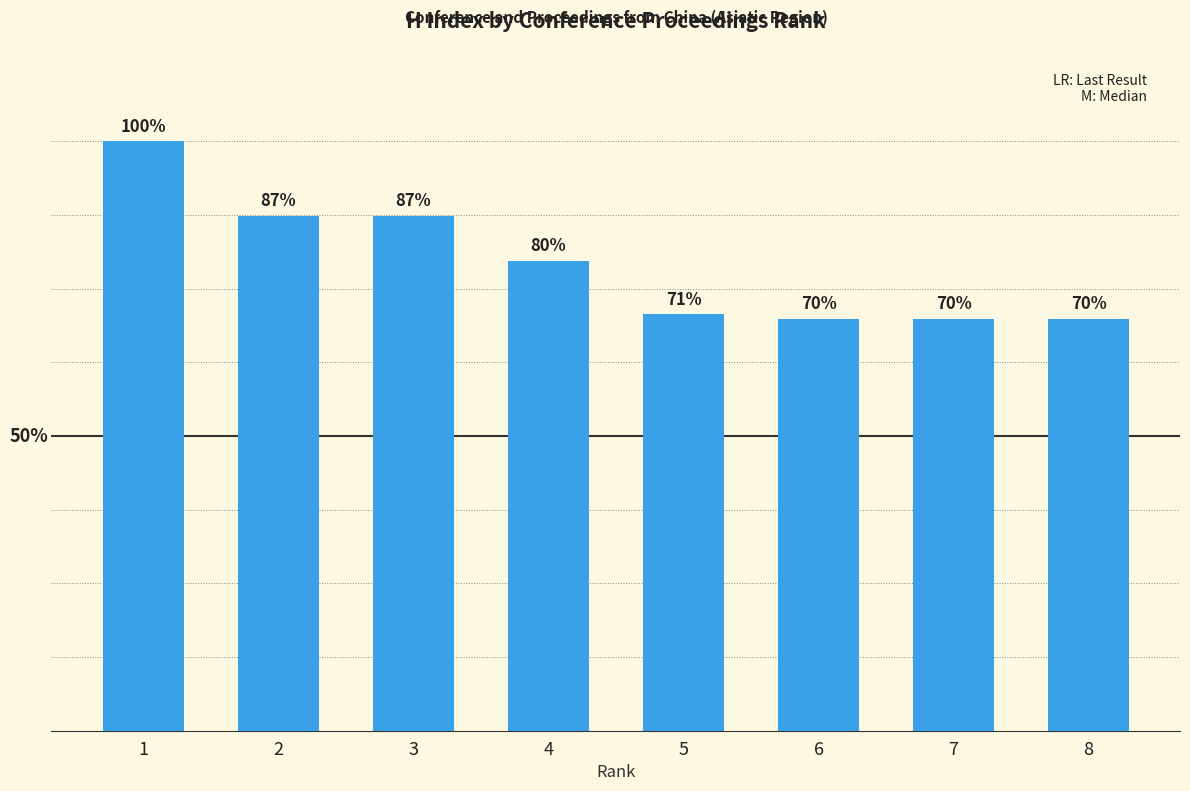

The chart shows a value of 174 at 2. True or false?

False